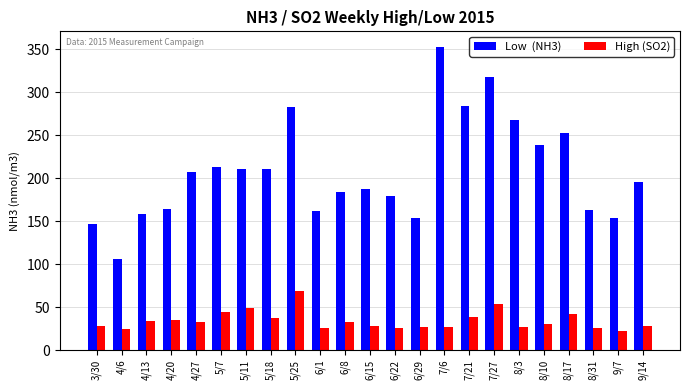

What is the label of the 19th bar from the left?

8/10